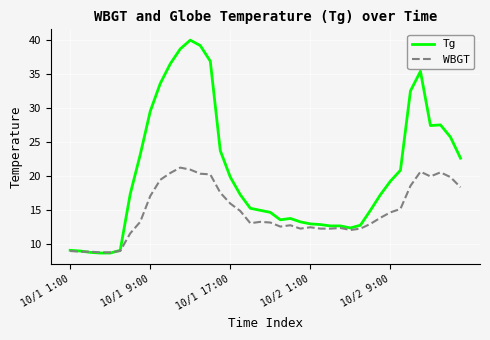

Rank the series by their average value, from highest to lowest.

Tg, WBGT